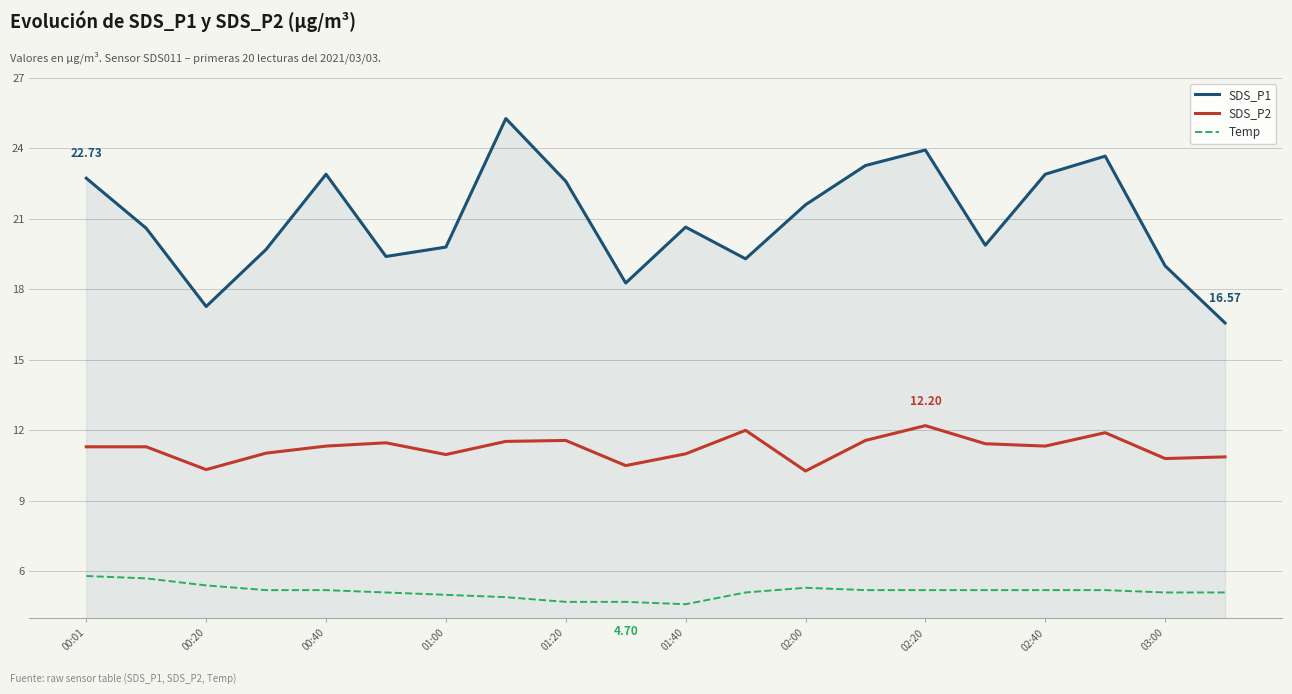

True or false: Temp and SDS_P1 cross at least once.

False